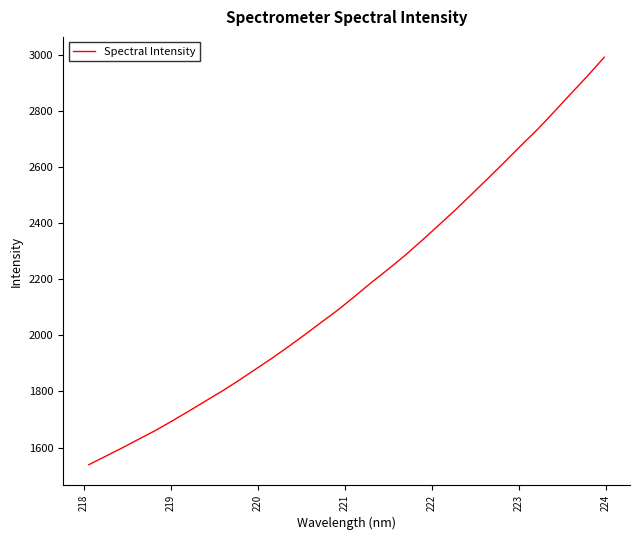

What is the maximum value shown in the chart?

2992.5